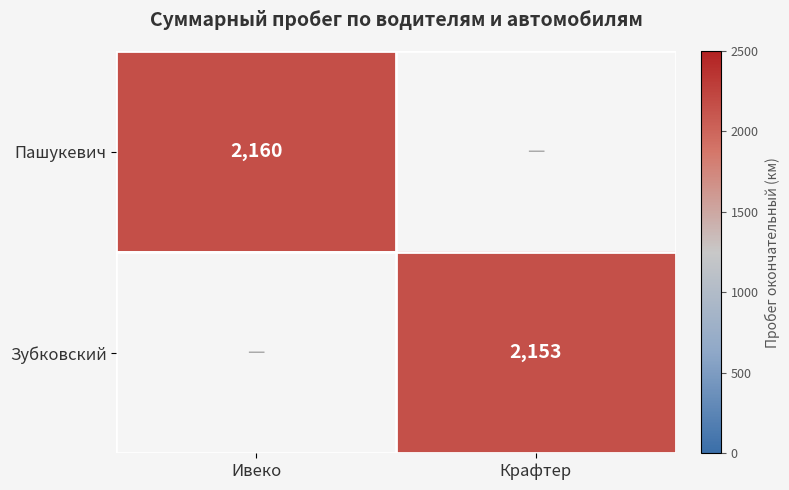

True or false: Зубковский has a value of 2153 at Крафтер.

True